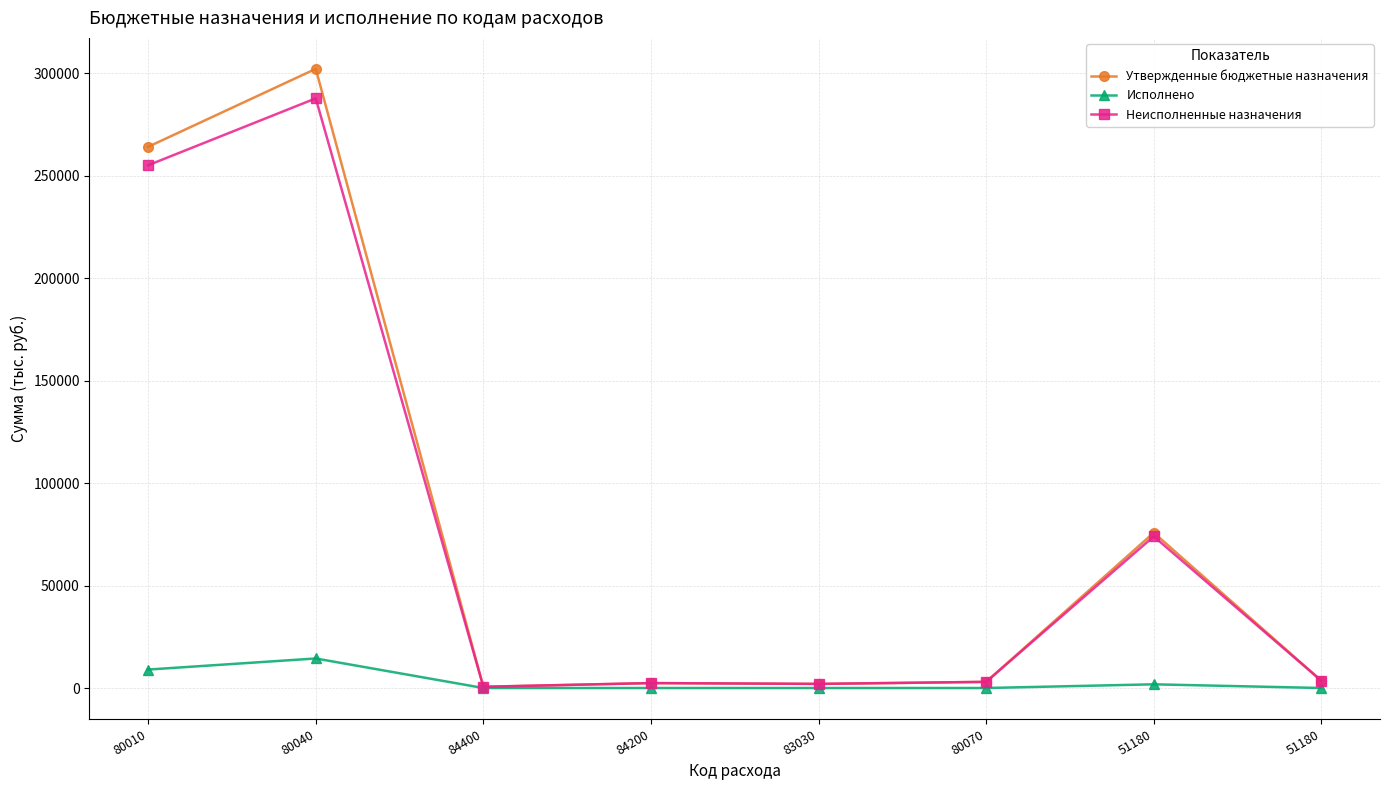

Rank the categories by Исполнено value from lowest to highest.

84400, 84200, 83030, 80070, 51180, 51180, 80010, 80040